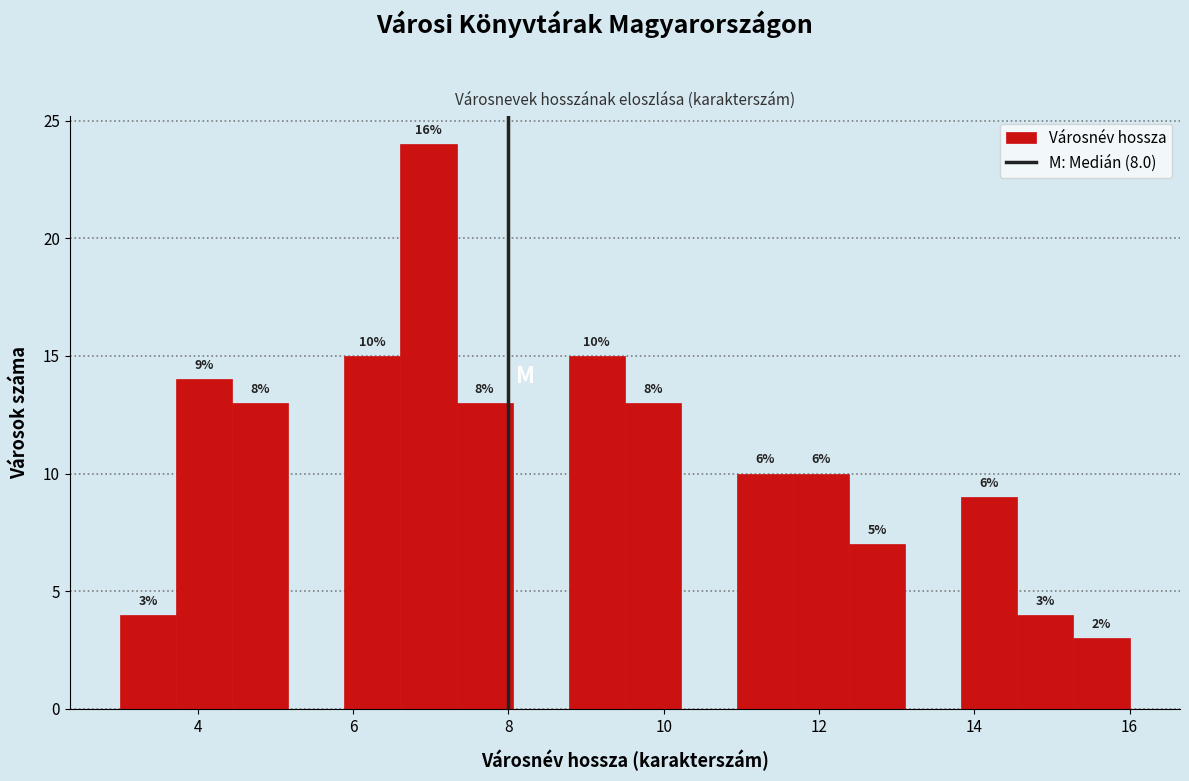

Around what value on the x-axis is the tallest bar? Give the approximate position of its centre, as read against the axis.

7.0